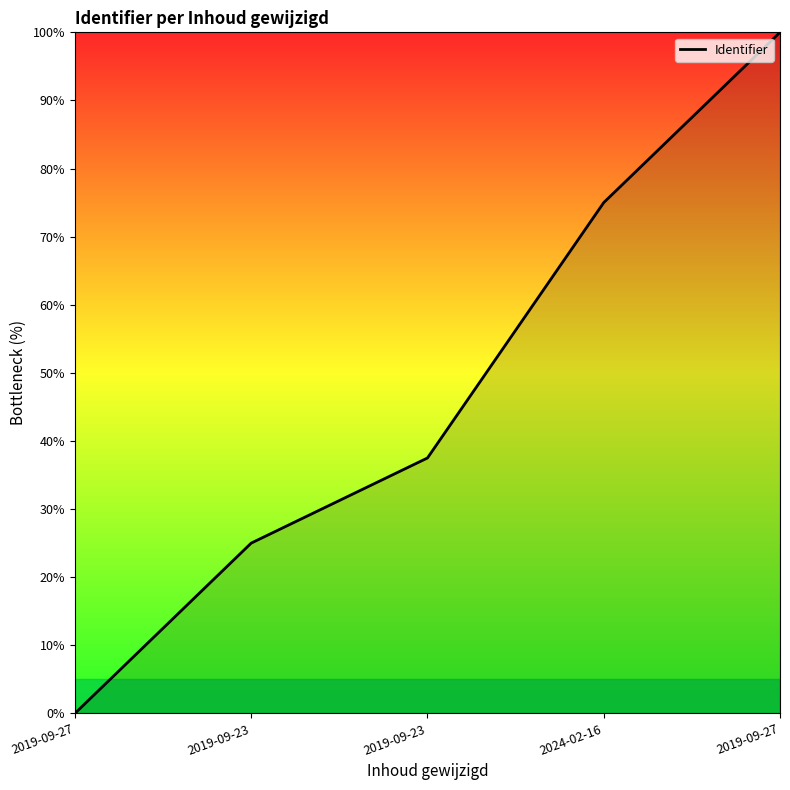

List the labels in order of value, largest first.

2019-09-27, 2024-02-16, 2019-09-23, 2019-09-23, 2019-09-27